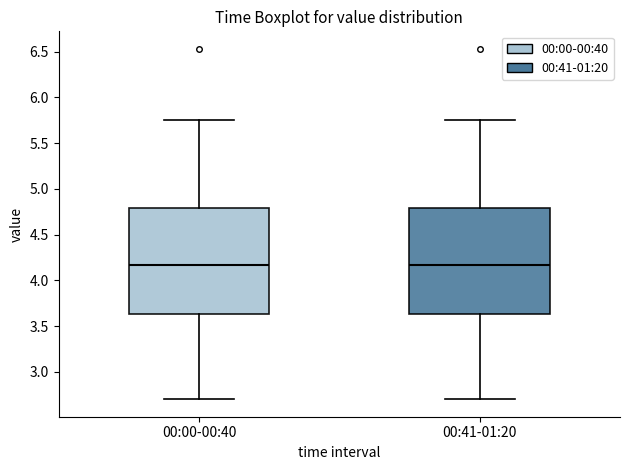

Reading left to right, read every box against the y-axis: the position of its median line, the range the box covers, and the ends of its whiskers. The values are not printed on the chart, so give them approximately, as read against the axis.

00:00-00:40: median 4.15, box 3.65 to 4.80, whiskers 2.70 to 5.75
00:41-01:20: median 4.15, box 3.65 to 4.80, whiskers 2.70 to 5.75